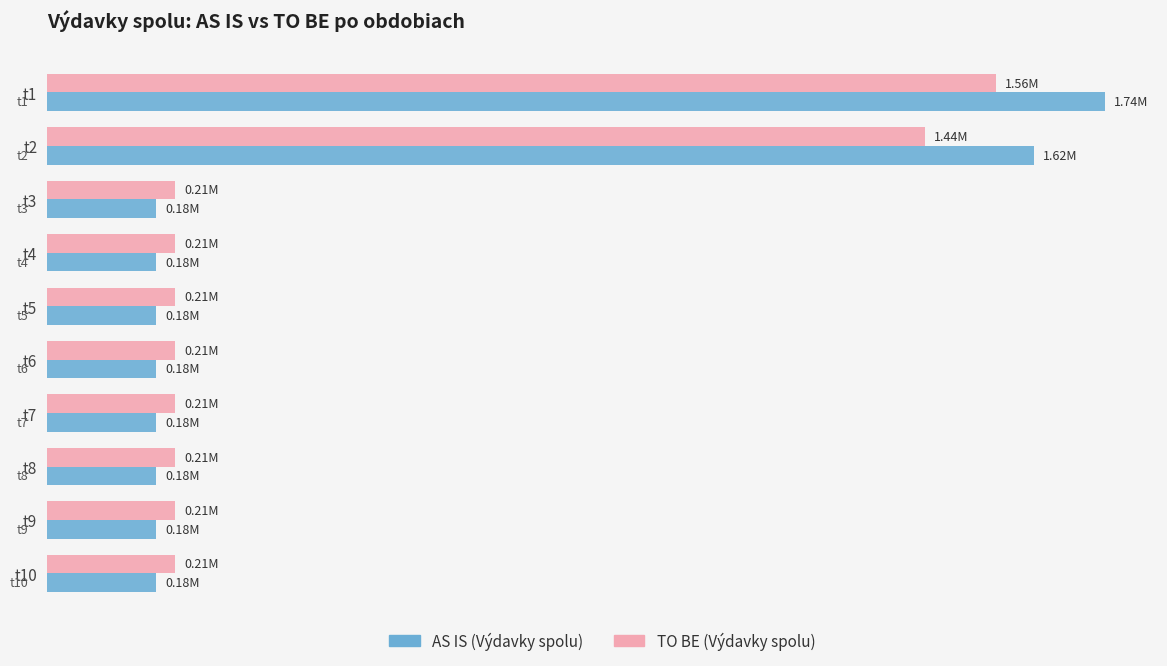

What is the difference between the second highest and second lowest values in the AS IS (Výdavky spolu) series?

1441905.0